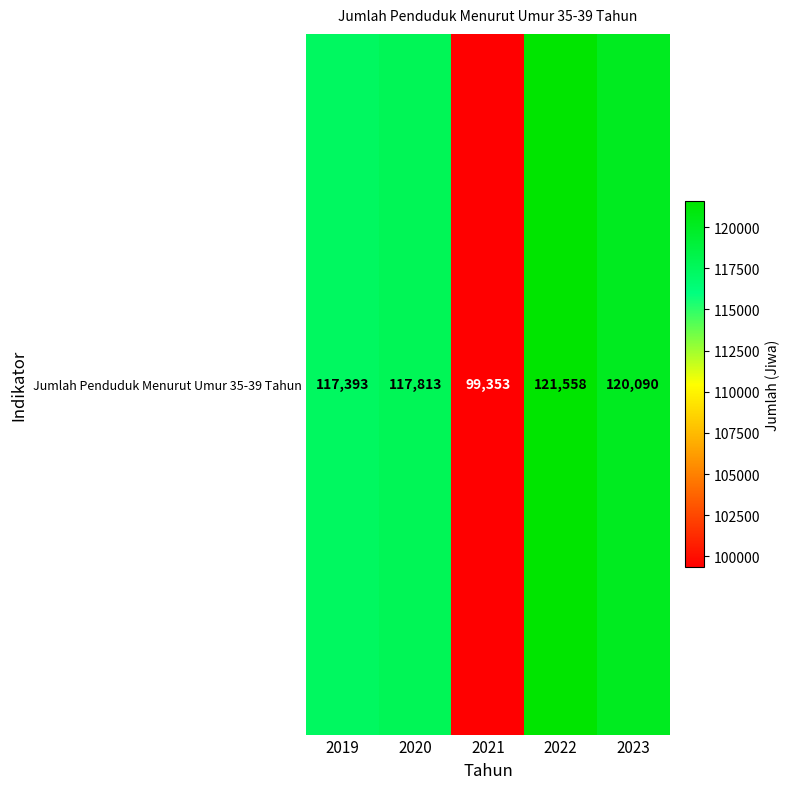

What is the change in value from 2019 to 2021?

-18040